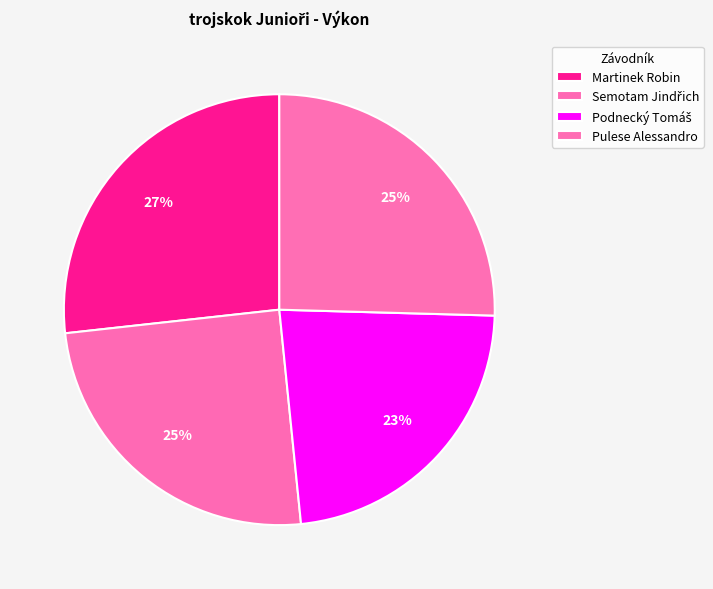

Count the number of slices in the pie.

4